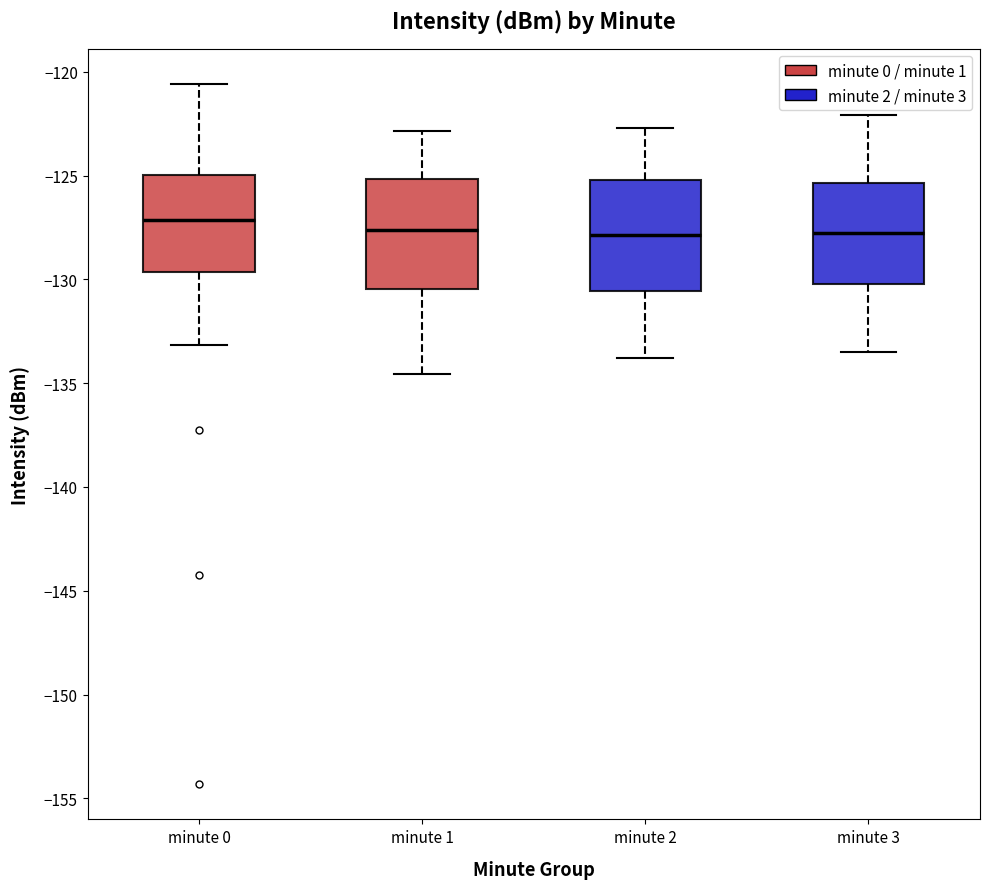

Reading left to right, read every box against the y-axis: the position of its median line, the range the box covers, and the ends of its whiskers. The values are not printed on the chart, so give them approximately, as read against the axis.

minute 0: median -127.0, box -129.5 to -125.0, whiskers -133.0 to -120.5
minute 1: median -127.5, box -130.5 to -125.0, whiskers -134.5 to -123.0
minute 2: median -128.0, box -130.5 to -125.0, whiskers -134.0 to -122.5
minute 3: median -128.0, box -130.0 to -125.5, whiskers -133.5 to -122.0